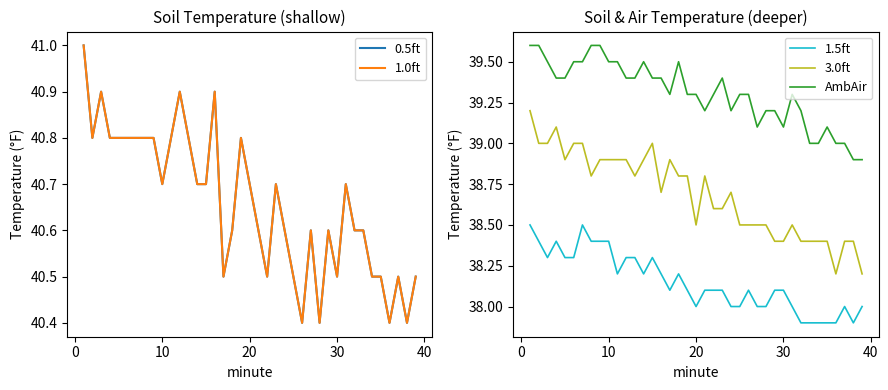

What is the value of the AmbAir point at the 9th from the left?

39.6